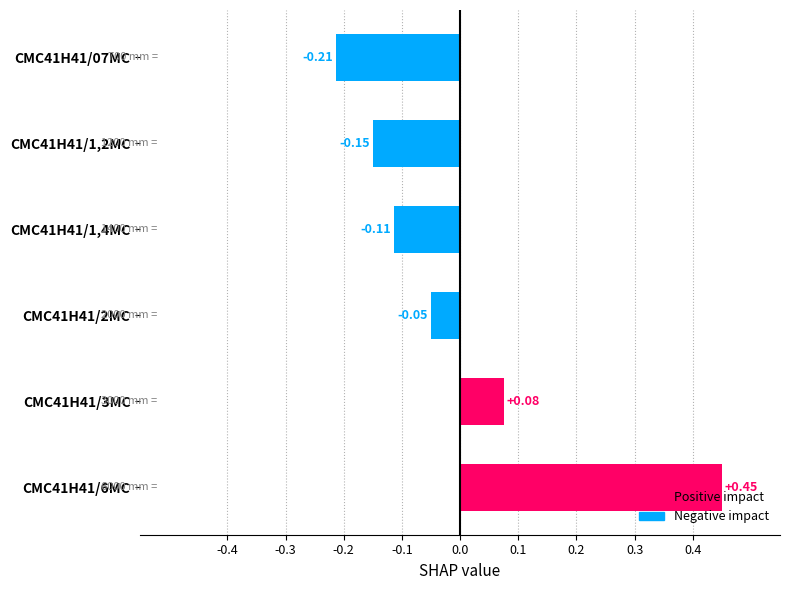

What is the difference between the maximum and minimum values?

0.7